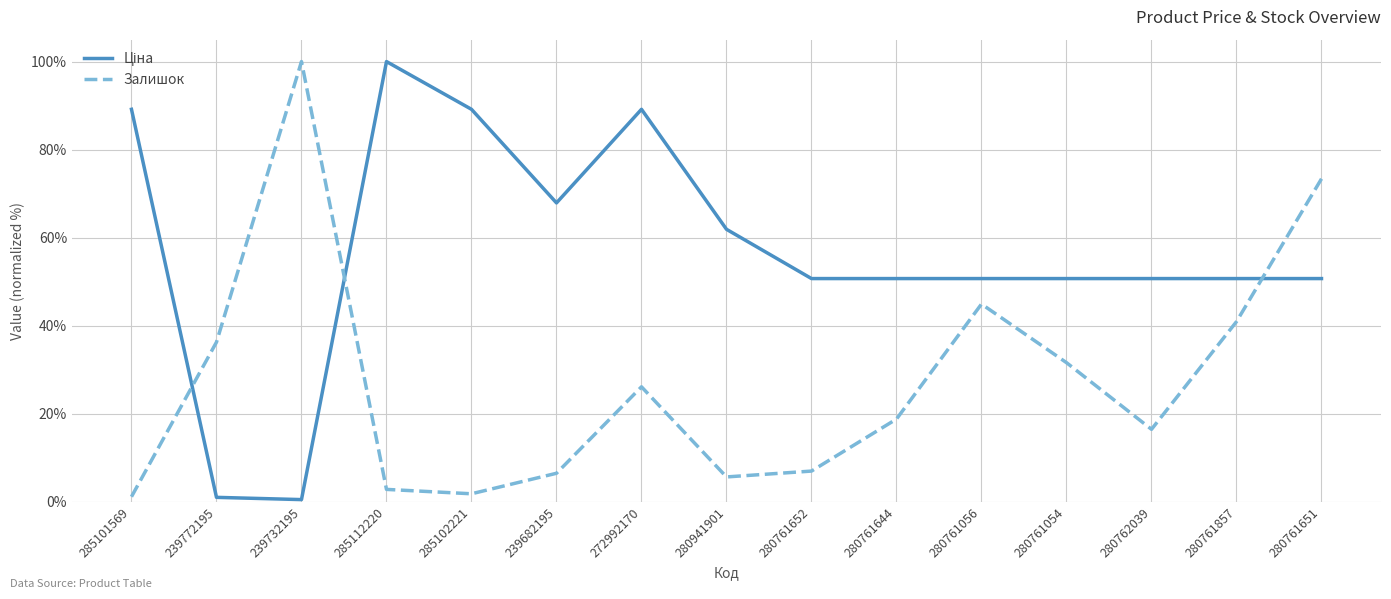

The value of Залишок at 239682195 is 6.5. True or false?

True